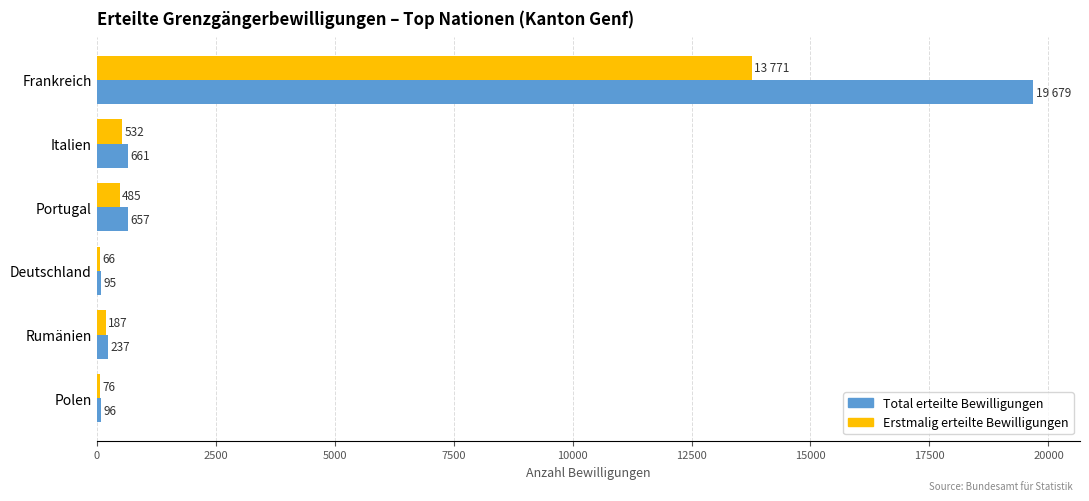

What is the difference between the highest and lowest values at Frankreich?

5908